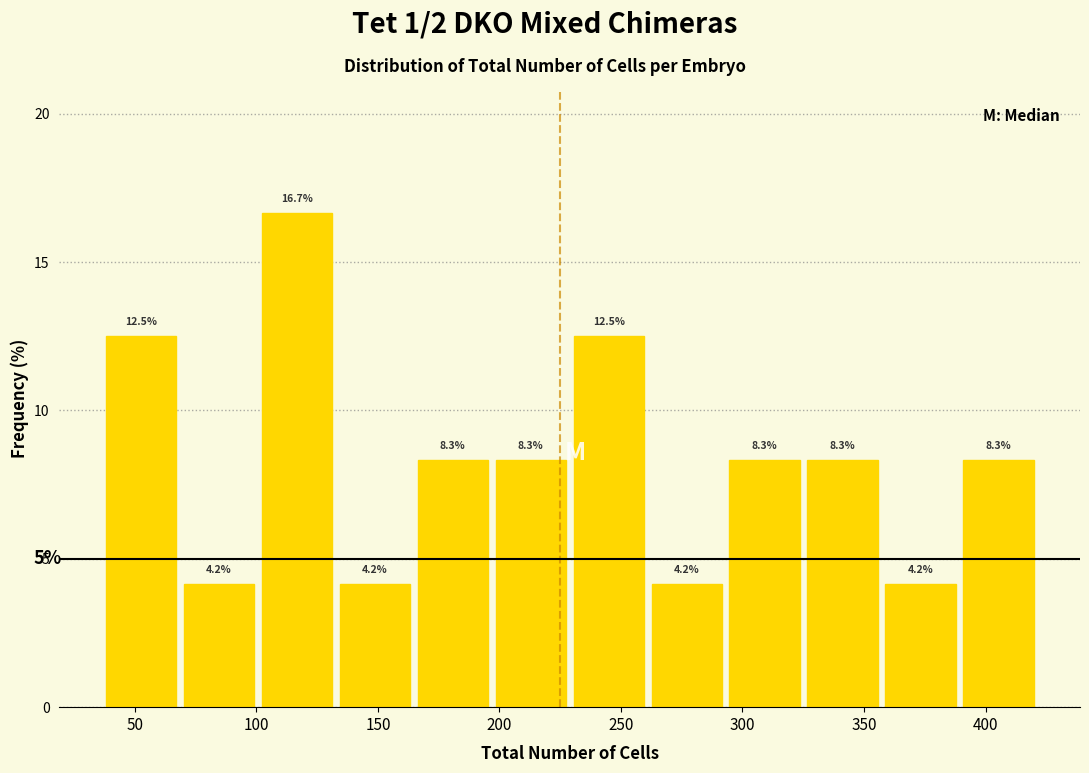

Reading left to right, transcribe this chart: for each bar, give the range it covers on the x-axis and its height. The bar edges are not printed on the chart, so give them approximately, as read against the axis.

40 to 70: 12.5
70 to 100: 4.2
100 to 135: 16.7
135 to 165: 4.2
165 to 200: 8.3
200 to 230: 8.3
230 to 265: 12.5
265 to 295: 4.2
295 to 325: 8.3
325 to 360: 8.3
360 to 390: 4.2
390 to 425: 8.3